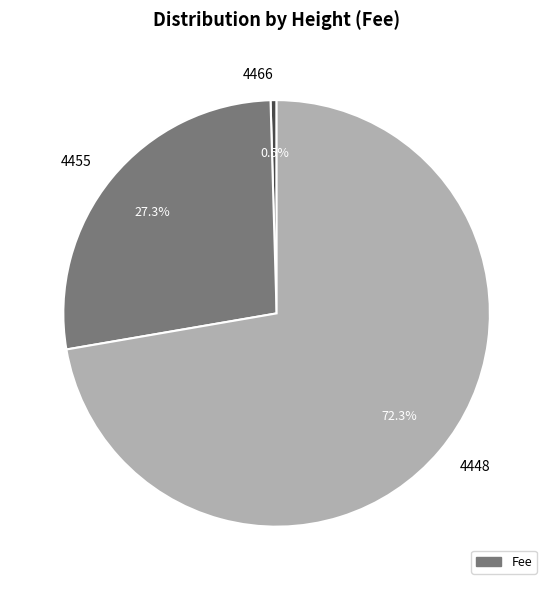

Count the number of slices in the pie.

3